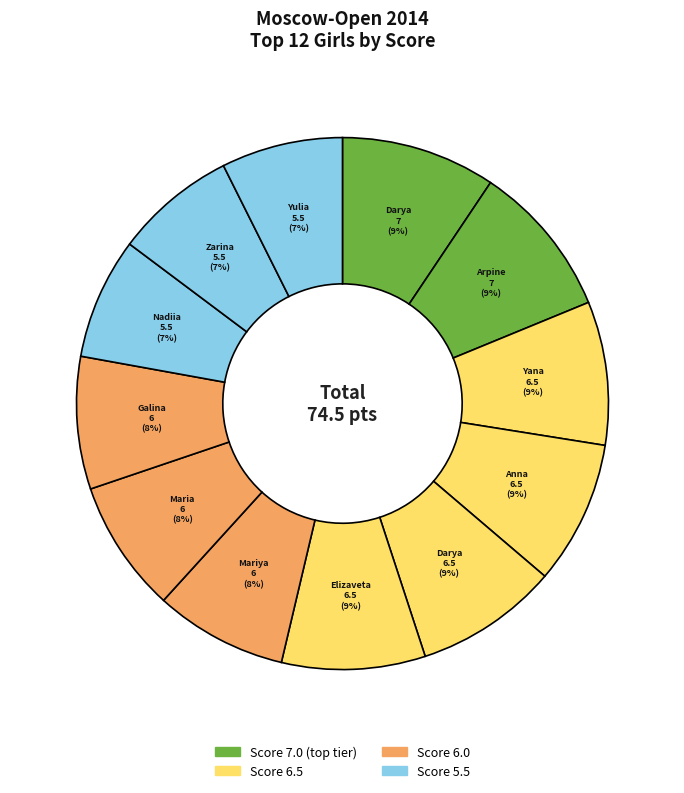

Rank the categories by value from lowest to highest.

Shpanko Nadiia, Shafigullina Zarina, Kondakova Yulia, Nosacheva Mariya, Dyachkova Maria, Krapivina Galina, Spiridonova Yana, Kochukova Anna, Shelepneva Darya, Zhemchuzhina Elizaveta, Filippova Darya, Grigoryan Arpine